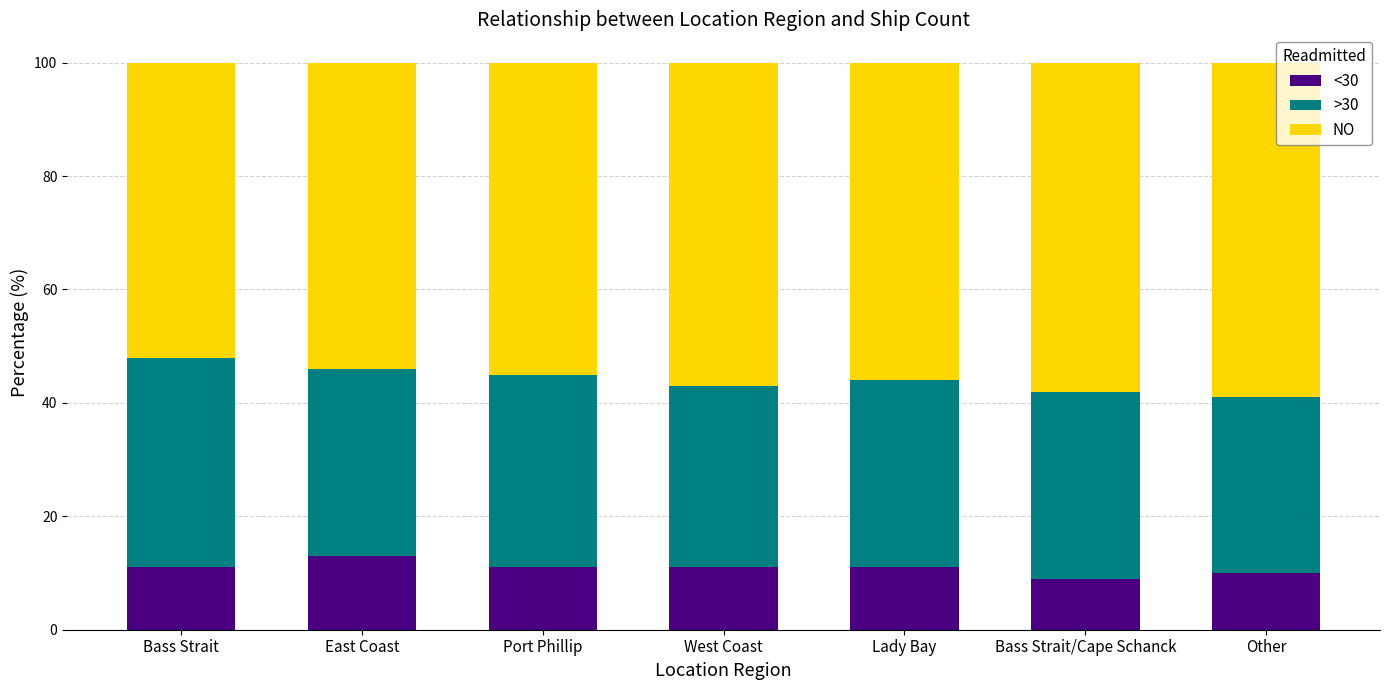

Are the bars horizontal?

No